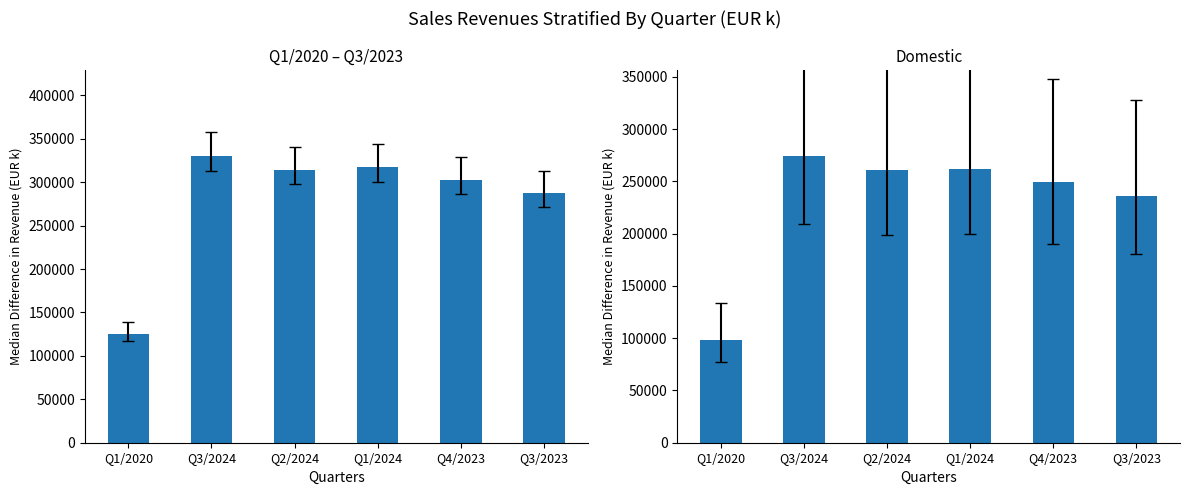

Are the bars horizontal?

No